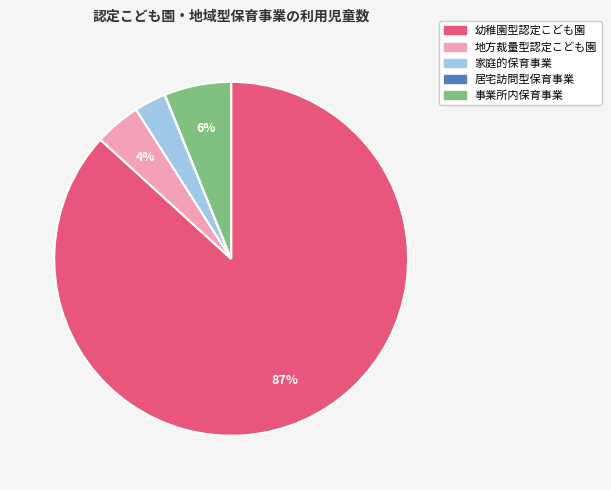

Do 家庭的保育事業 and 地方裁量型認定こども園 together represent more than half of the pie?

No